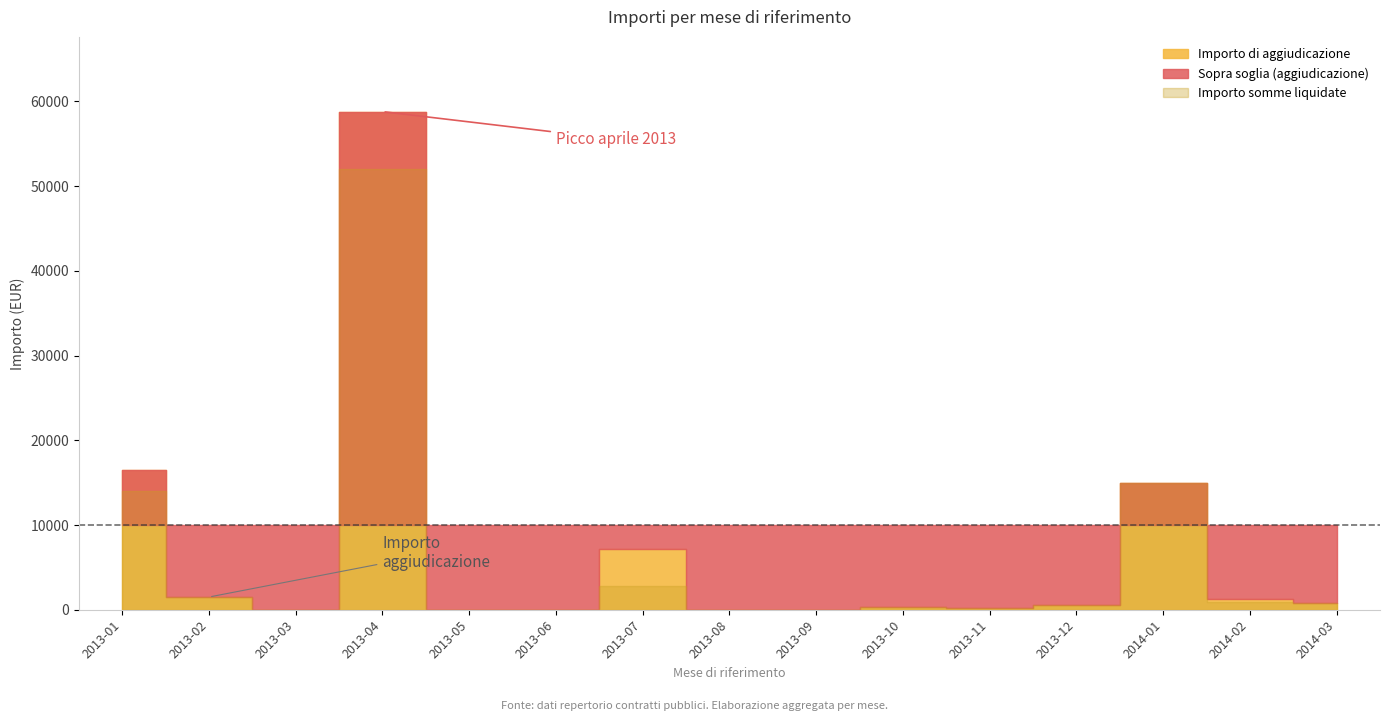

Which has a higher value, 2013-08 or 2013-02?

2013-02